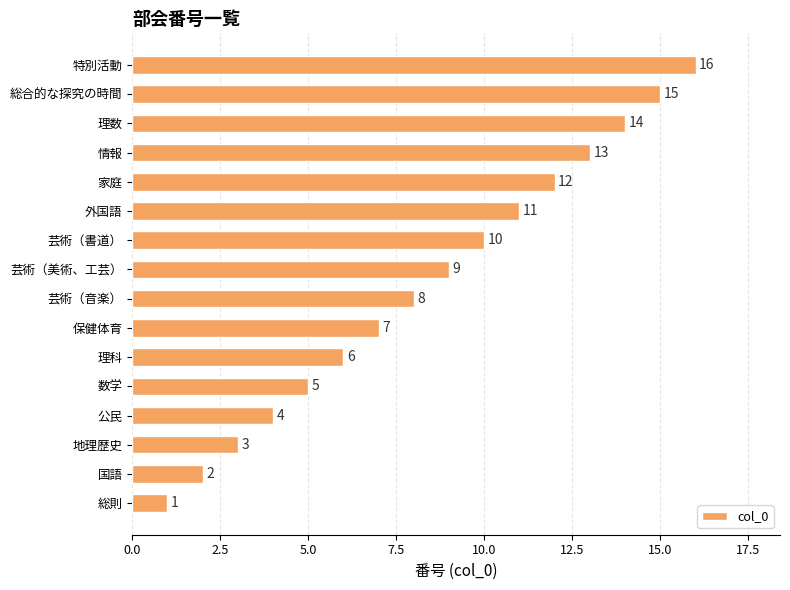

True or false: the data shows 2 at 国語.

True